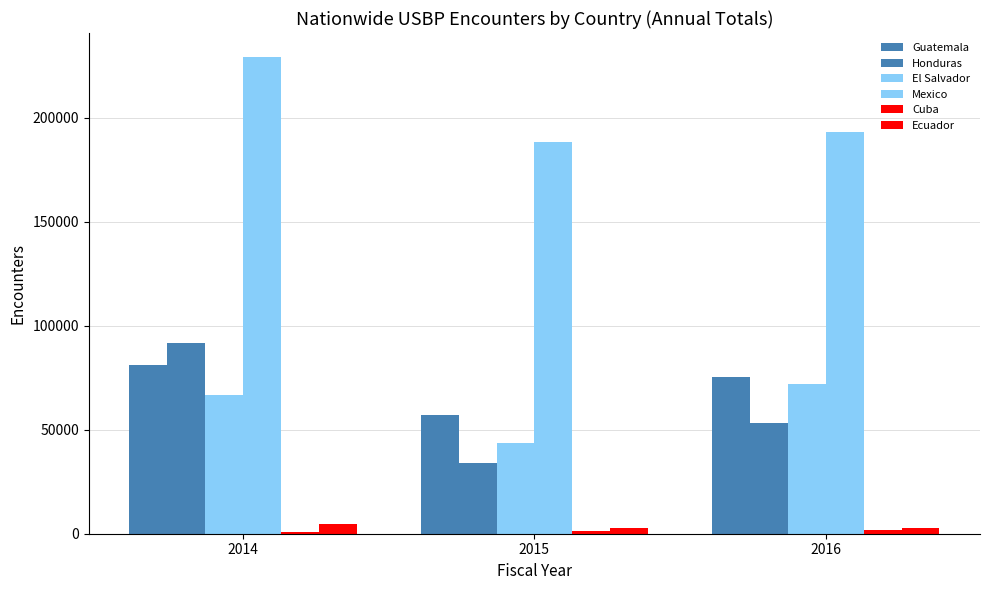

Which series has the largest total across all categories?

Mexico